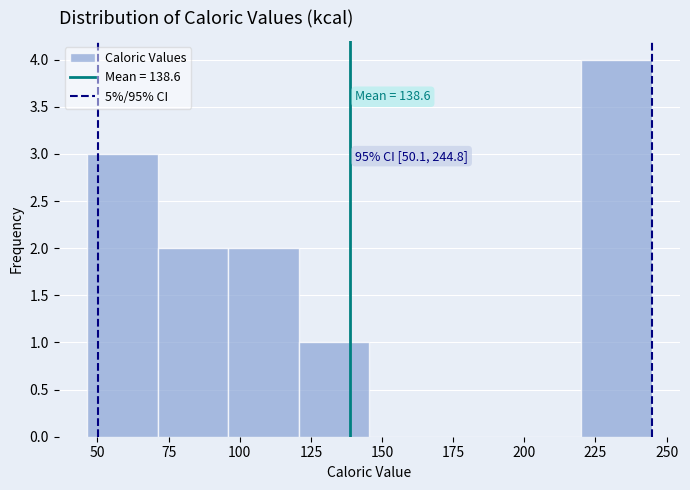

Over which range of the x-axis is the bar tallest?

220 to 245